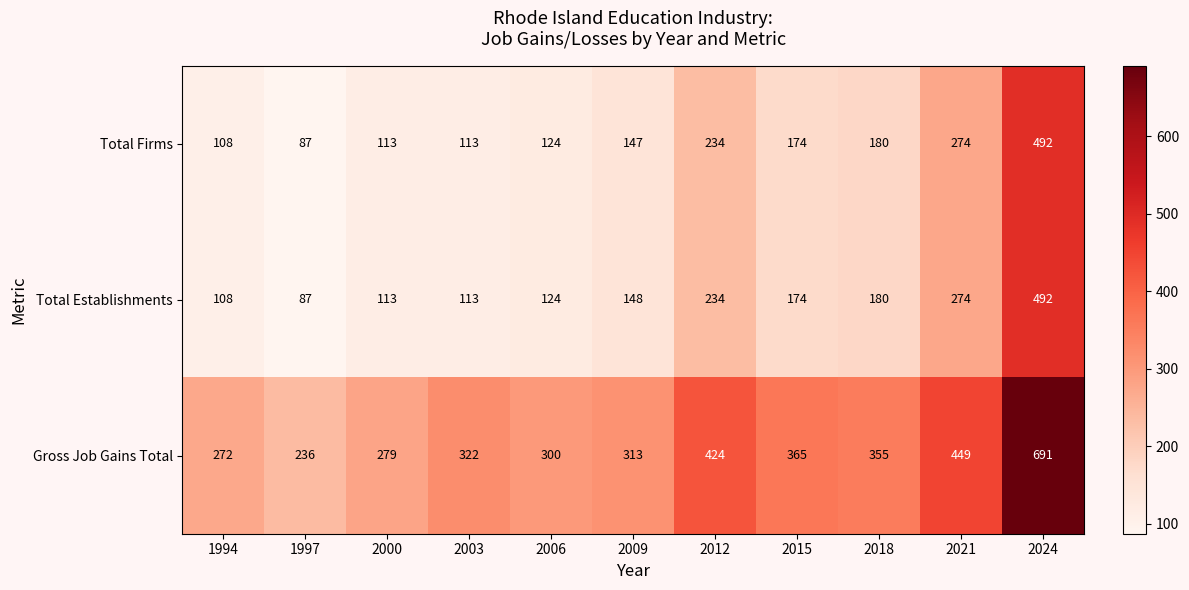

Which category has the lowest value in the Total Establishments series?

1997